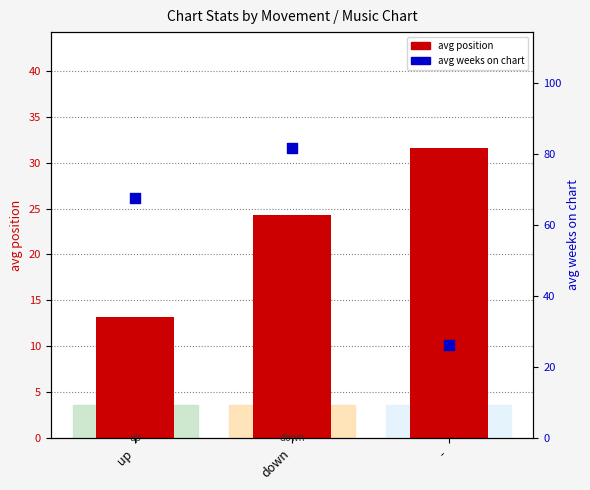

What are all the series names shown in the legend?

avg position, avg weeks on chart